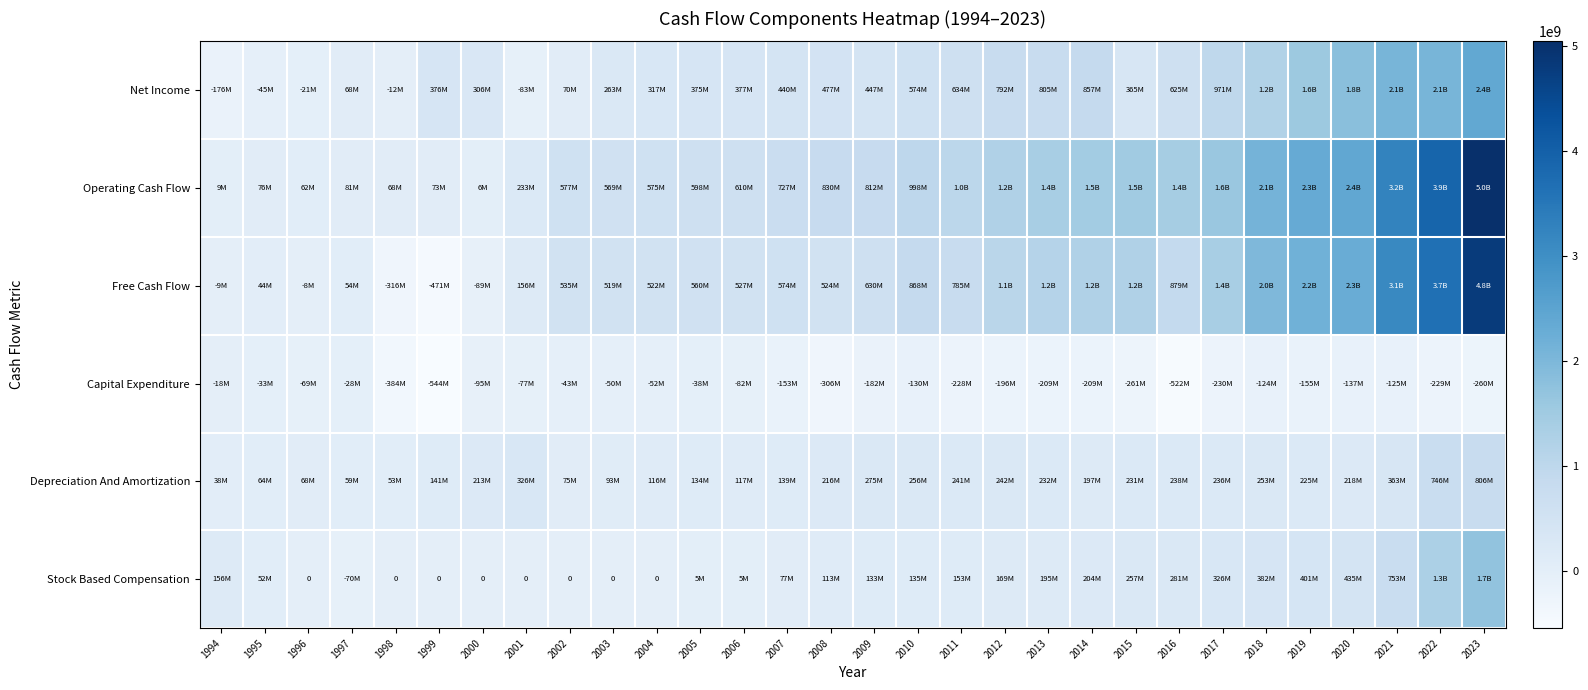

What is the difference between the maximum and minimum values in the Capital Expenditure series?

526300000